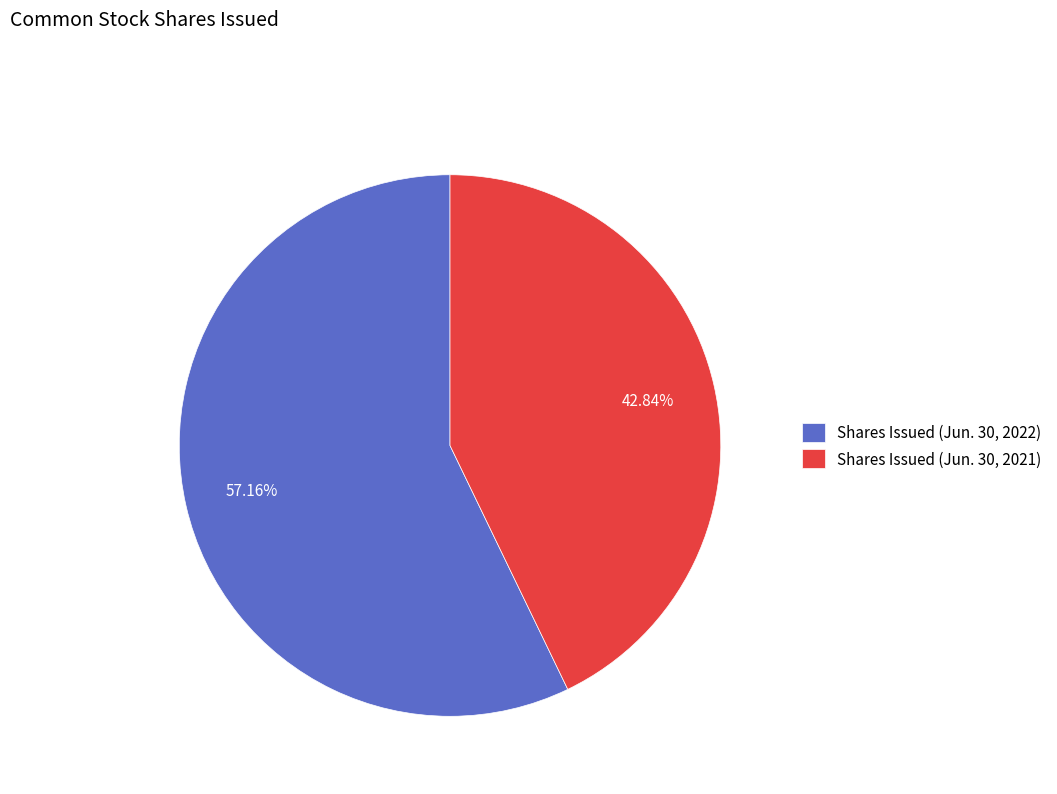

Count the number of slices in the pie.

2